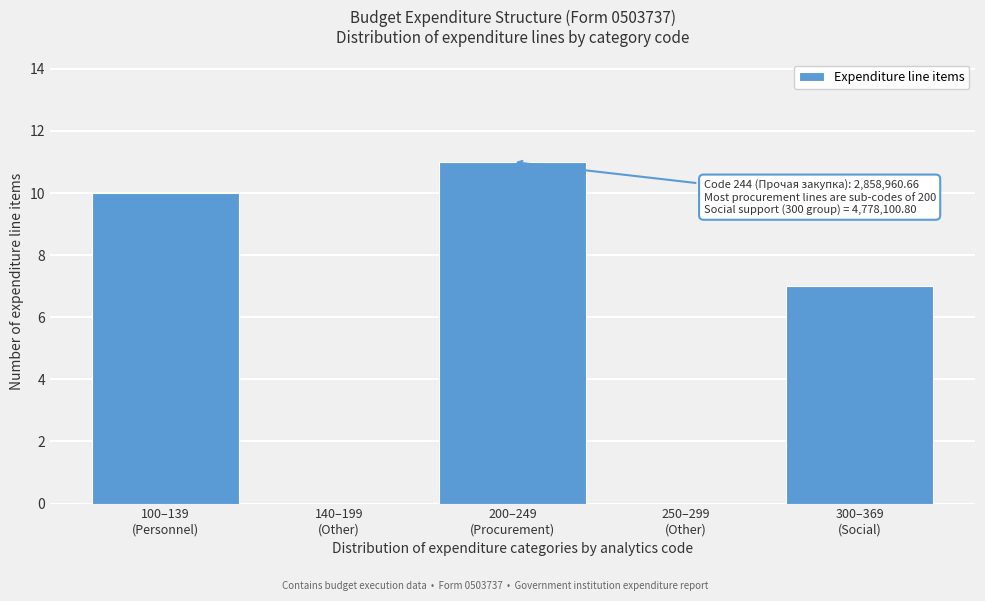

What is the sum of all values?

28